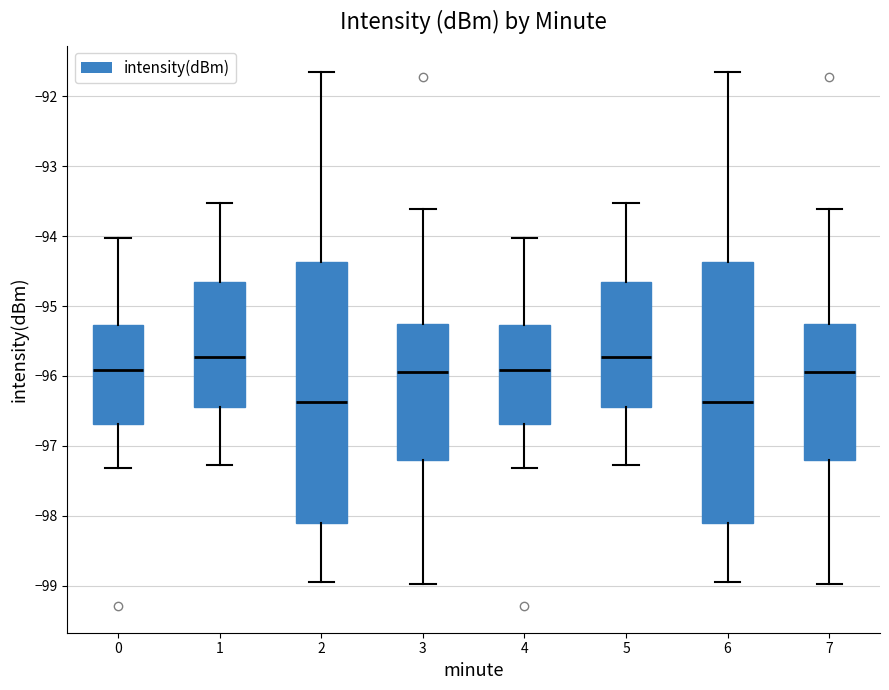

Reading left to right, read every box against the y-axis: the position of its median line, the range the box covers, and the ends of its whiskers. The values are not printed on the chart, so give them approximately, as read against the axis.

0: median -95.9, box -96.7 to -95.3, whiskers -97.3 to -94.0
1: median -95.7, box -96.4 to -94.6, whiskers -97.3 to -93.5
2: median -96.4, box -98.1 to -94.4, whiskers -98.9 to -91.7
3: median -95.9, box -97.2 to -95.3, whiskers -99.0 to -93.6
4: median -95.9, box -96.7 to -95.3, whiskers -97.3 to -94.0
5: median -95.7, box -96.4 to -94.6, whiskers -97.3 to -93.5
6: median -96.4, box -98.1 to -94.4, whiskers -98.9 to -91.7
7: median -95.9, box -97.2 to -95.3, whiskers -99.0 to -93.6